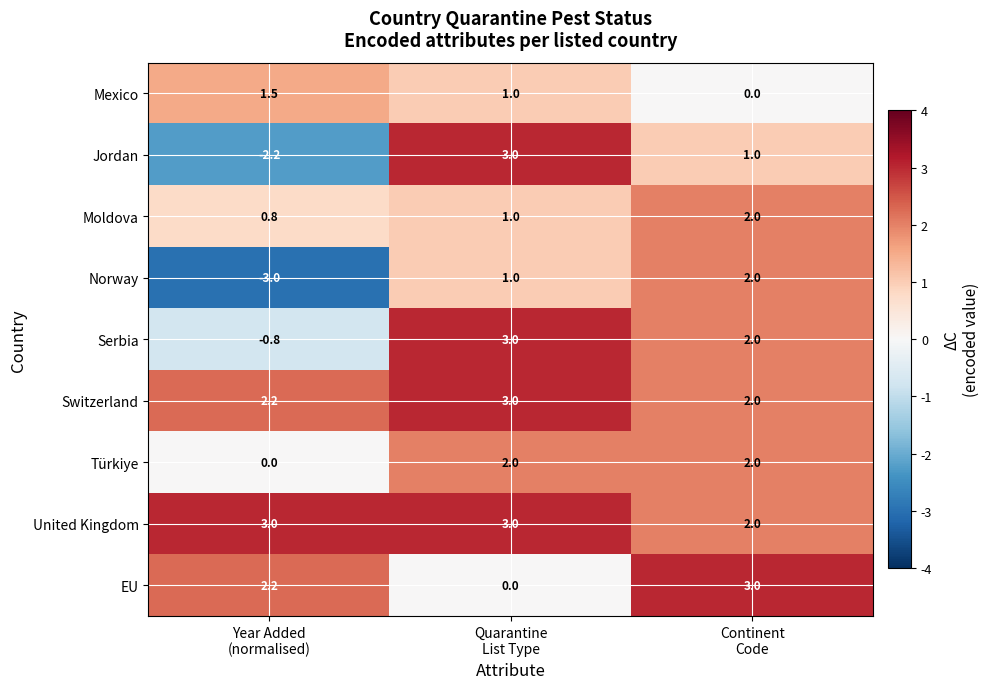

What is the average value of the EU series?

1.7